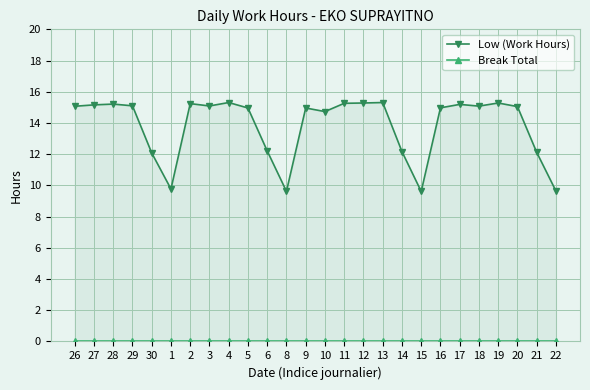

Rank the series by their maximum value, from highest to lowest.

Low (Work Hours), Break Total